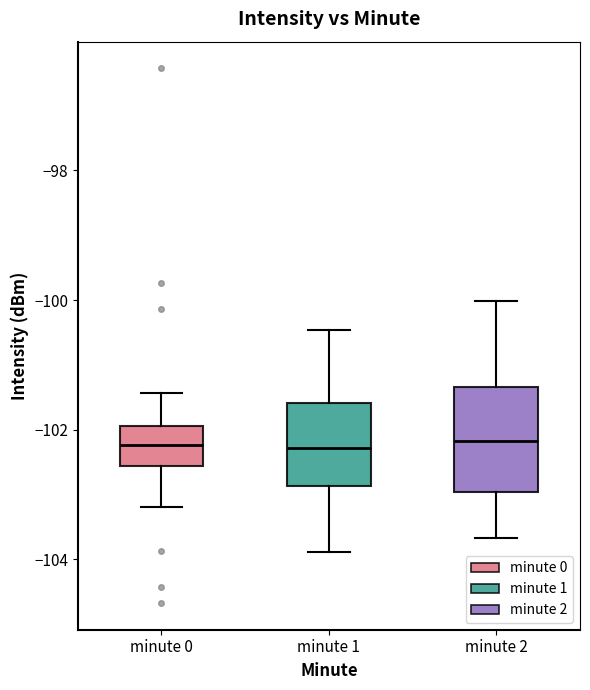

Where is the lower edge of the box for minute 1 on the y-axis? The values are not printed on the chart, so give them approximately, as read against the axis.

-102.8